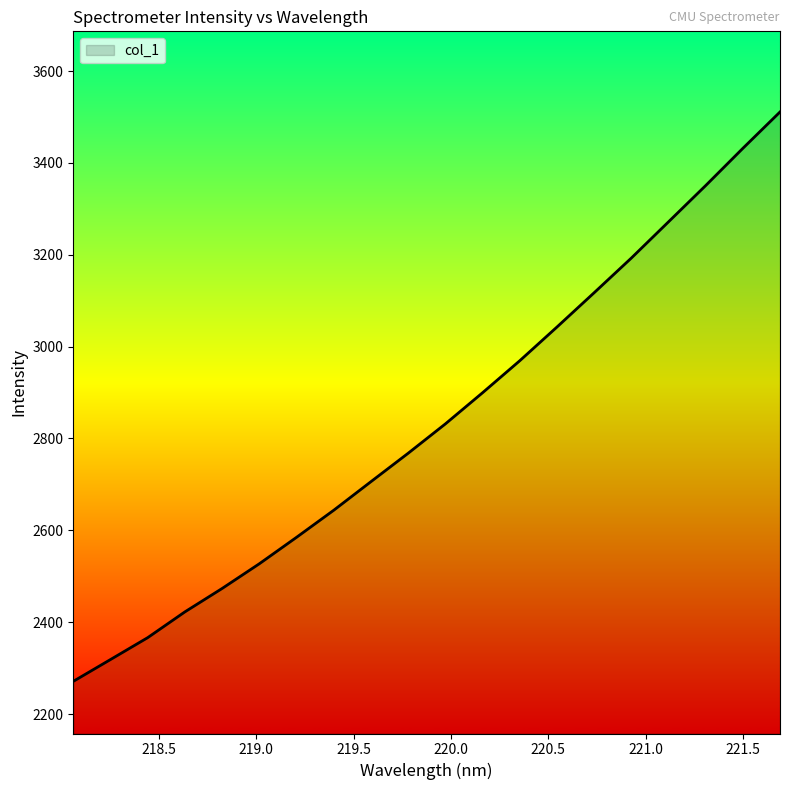

What is the difference between the maximum and minimum values?

1239.7